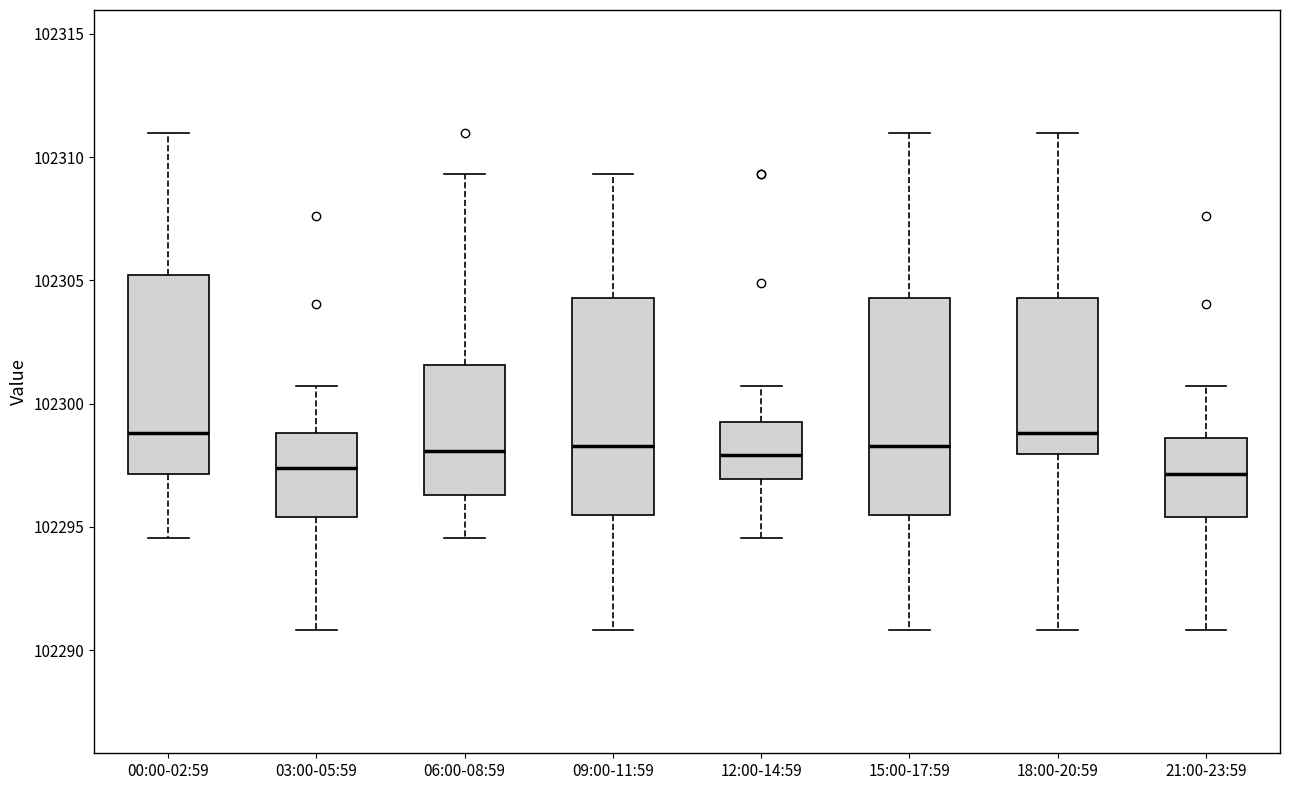

Reading left to right, read every box against the y-axis: the position of its median line, the range the box covers, and the ends of its whiskers. The values are not printed on the chart, so give them approximately, as read against the axis.

00:00-02:59: median 102299.0, box 102297.0 to 102305.0, whiskers 102294.5 to 102311.0
03:00-05:59: median 102297.5, box 102295.5 to 102299.0, whiskers 102291.0 to 102300.5
06:00-08:59: median 102298.0, box 102296.5 to 102301.5, whiskers 102294.5 to 102309.5
09:00-11:59: median 102298.5, box 102295.5 to 102304.5, whiskers 102291.0 to 102309.5
12:00-14:59: median 102298.0, box 102297.0 to 102299.5, whiskers 102294.5 to 102300.5
15:00-17:59: median 102298.5, box 102295.5 to 102304.5, whiskers 102291.0 to 102311.0
18:00-20:59: median 102299.0, box 102298.0 to 102304.5, whiskers 102291.0 to 102311.0
21:00-23:59: median 102297.0, box 102295.5 to 102298.5, whiskers 102291.0 to 102300.5